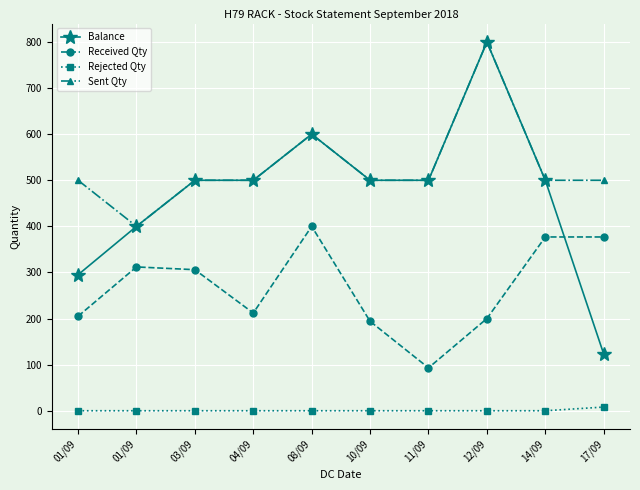

What is the label of the 2nd point from the right?

14/09